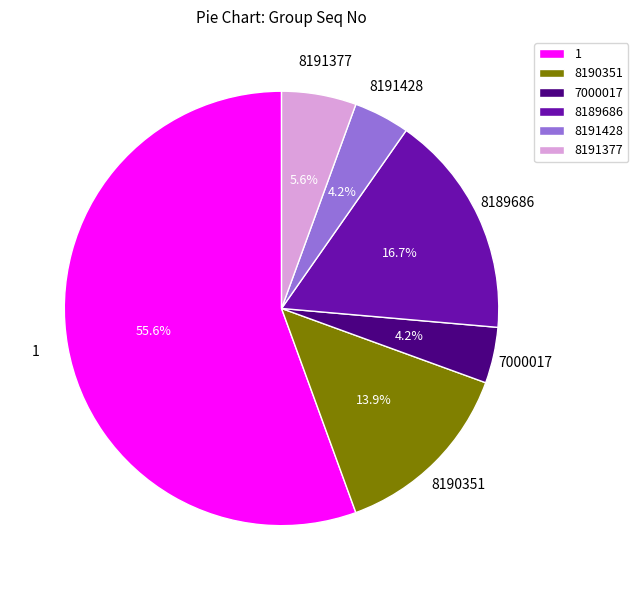

How many slices are in this pie chart?

6